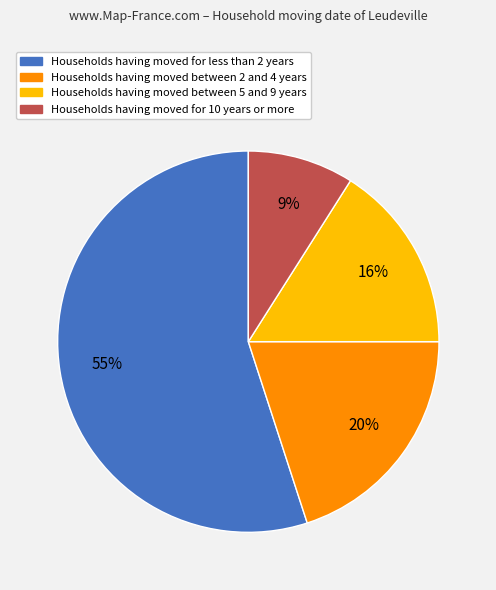

To the nearest percent, what is the average slice percentage?

25%